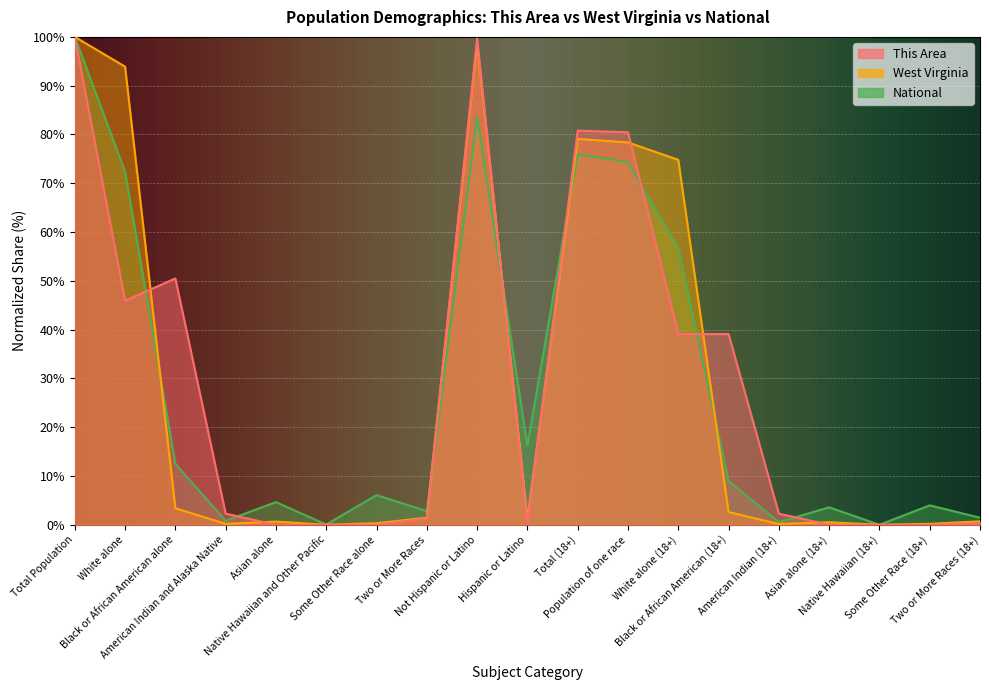

Which label corresponds to the largest value in the chart?

Total Population